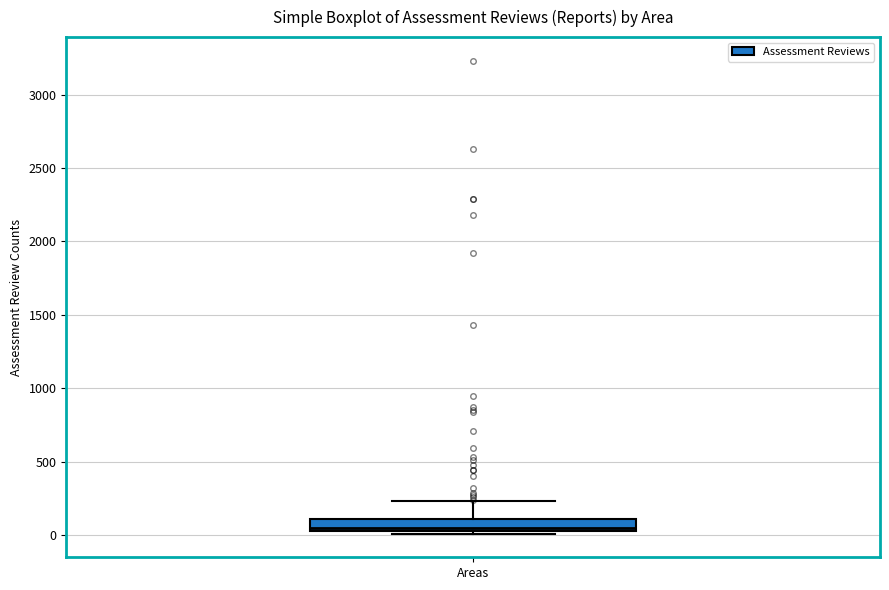

Where is the lower edge of the box for Areas on the y-axis? The values are not printed on the chart, so give them approximately, as read against the axis.

50